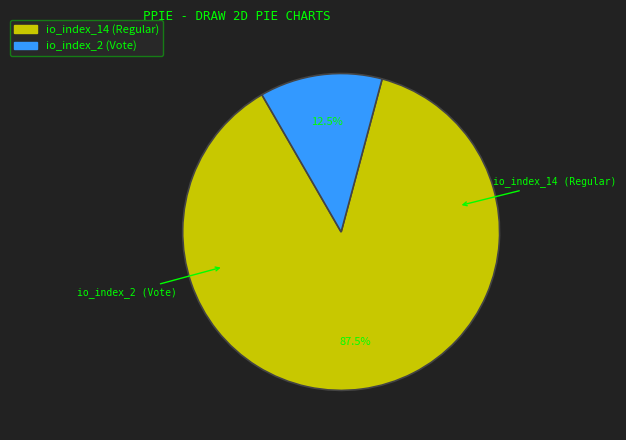

Does io_index_14 (Regular) account for over 50% of the chart?

Yes